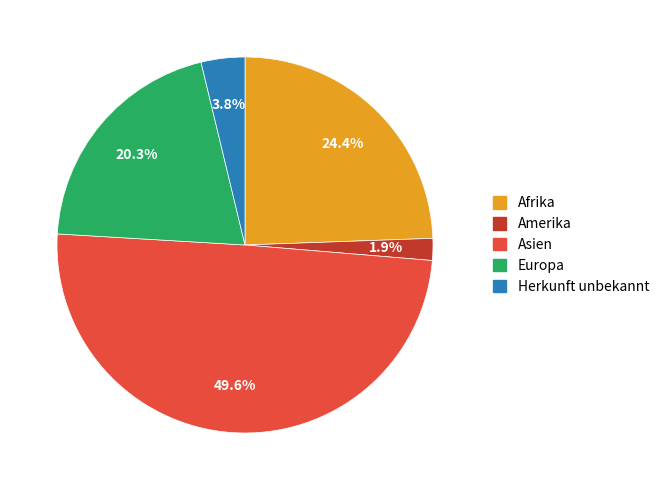

What is the ratio of the value at Europa to the value at Afrika?

0.8